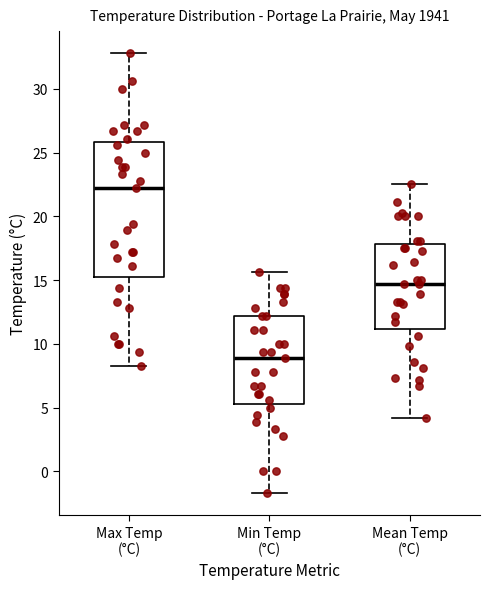

Reading left to right, read every box against the y-axis: the position of its median line, the range the box covers, and the ends of its whiskers. The values are not printed on the chart, so give them approximately, as read against the axis.

Max Temp (°C): median 22.0, box 15.5 to 26.0, whiskers 8.5 to 33.0
Min Temp (°C): median 9.0, box 5.5 to 12.0, whiskers -1.5 to 15.5
Mean Temp (°C): median 14.5, box 11.0 to 18.0, whiskers 4.0 to 22.5